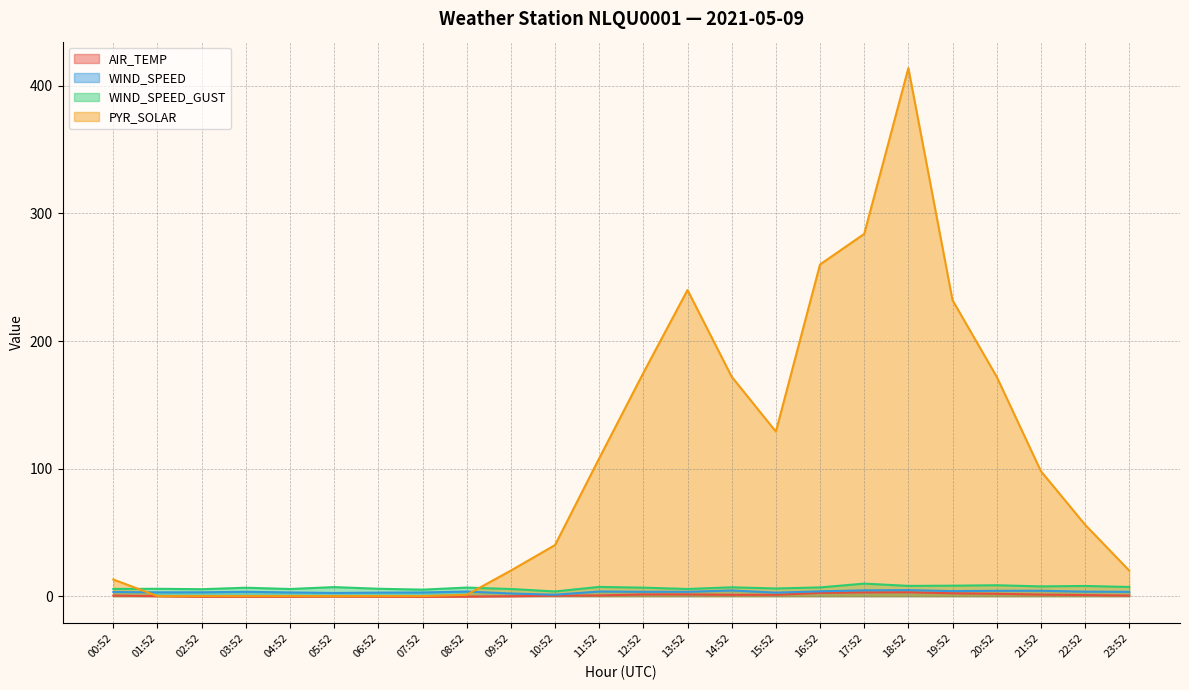

What is the spread (max minus min) of values at 02:52?

5.9